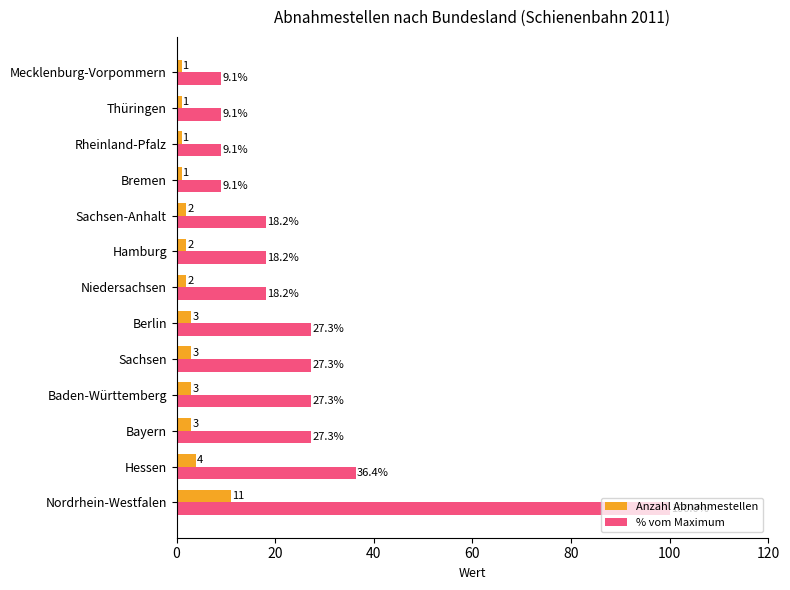

The % vom Maximum series shows 18.2 at Sachsen-Anhalt. True or false?

True